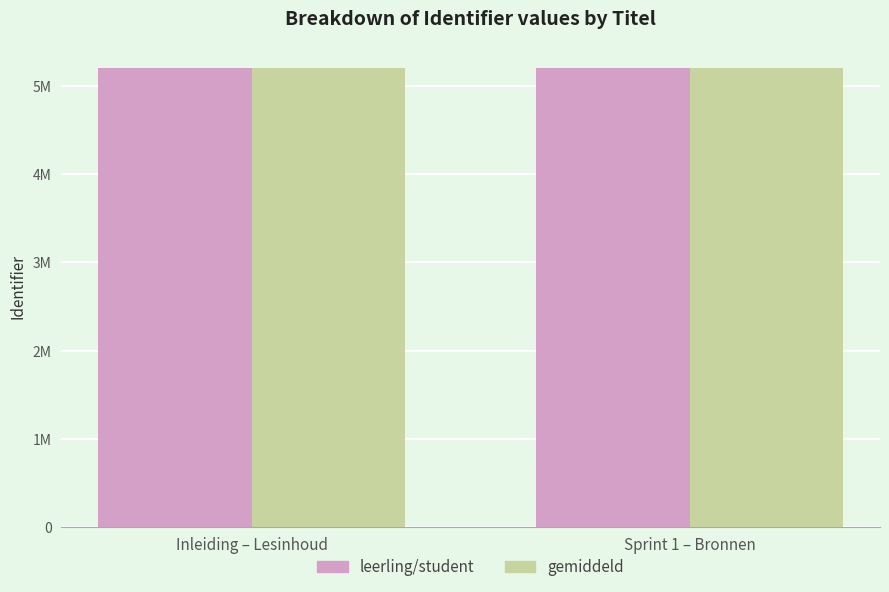

Are the bars grouped side by side (vs. stacked)?

Yes